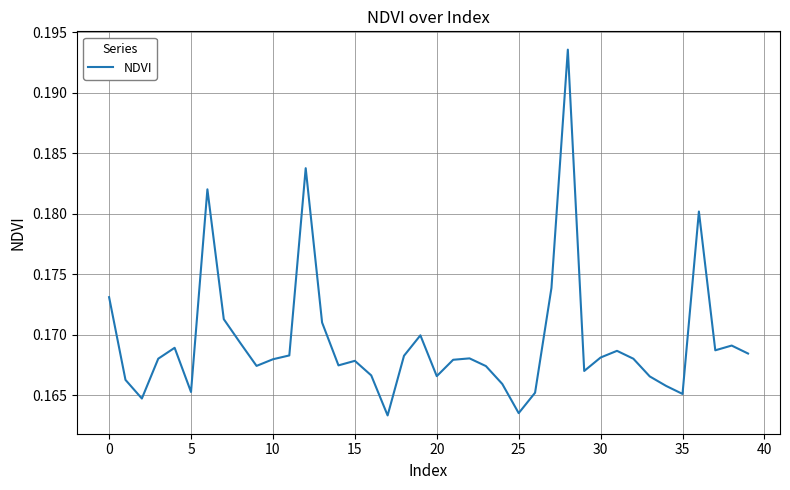

Where is the data nearest to the value 0?

17